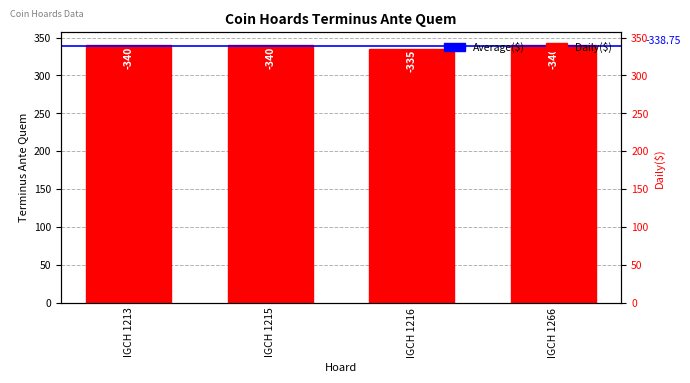

Which category has the lowest value across all series?

IGCH 1216